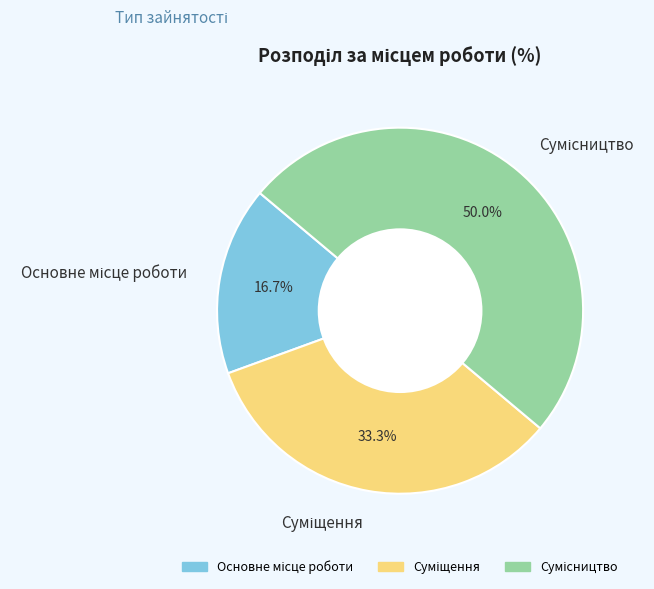

The Суміщення slice represents 33% of the pie. True or false?

True